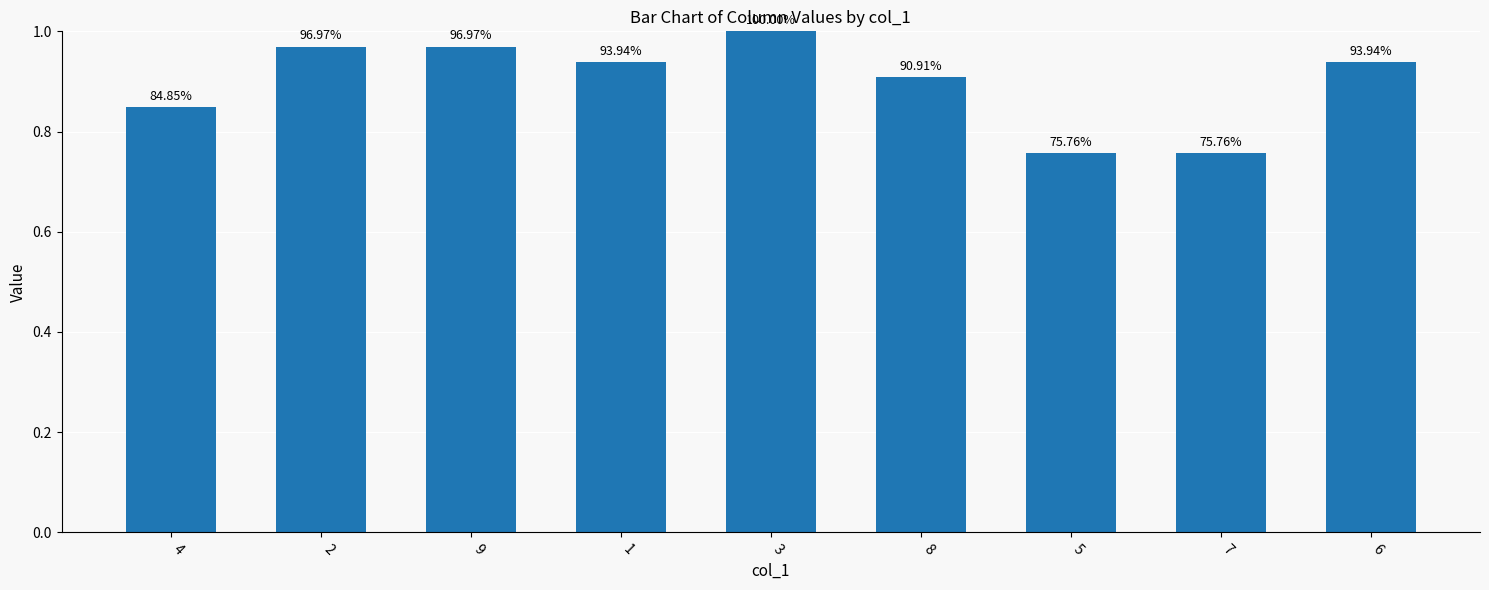

Which category has the lowest value across all series?

5